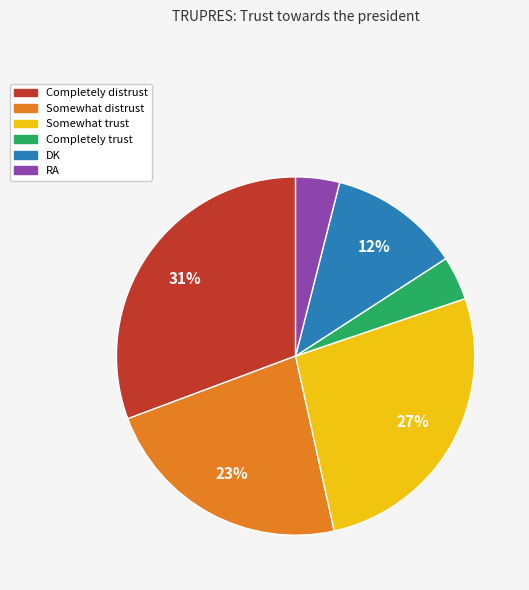

Between RA and Completely distrust, which is larger?

Completely distrust